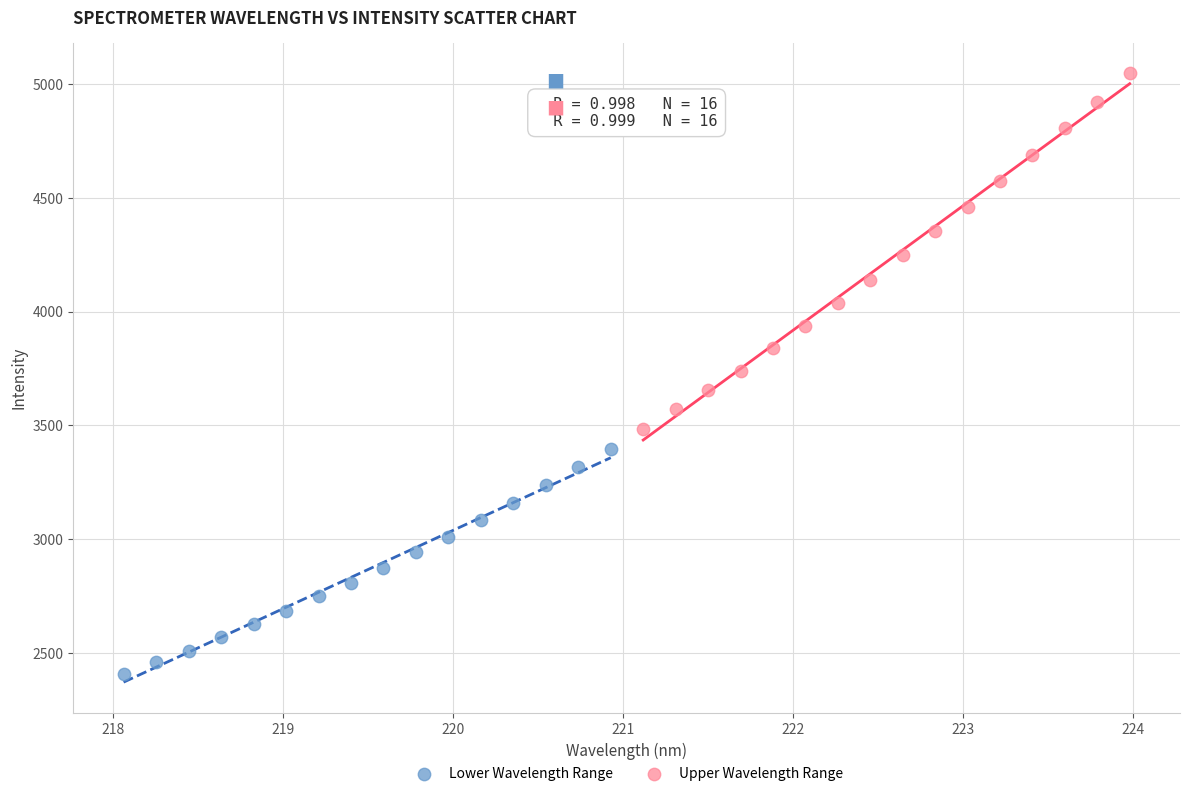

Which series contains the highest Y value?

Upper Wavelength Range